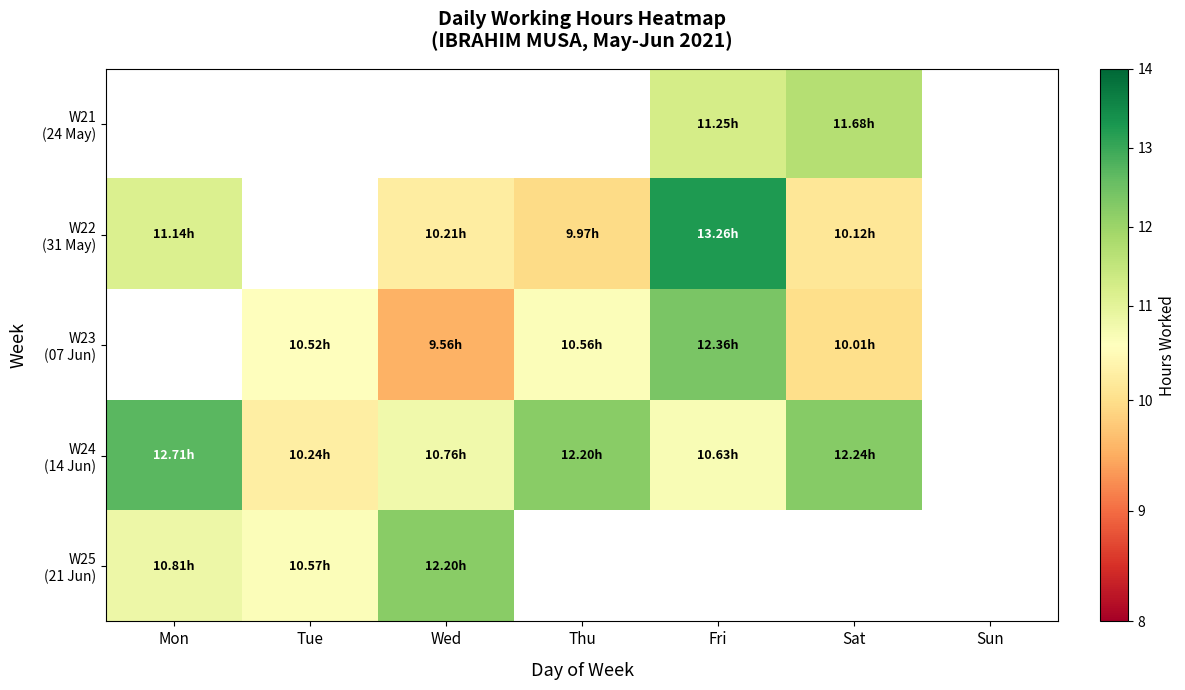

Which series has the widest spread of values?

W22 (31 May)